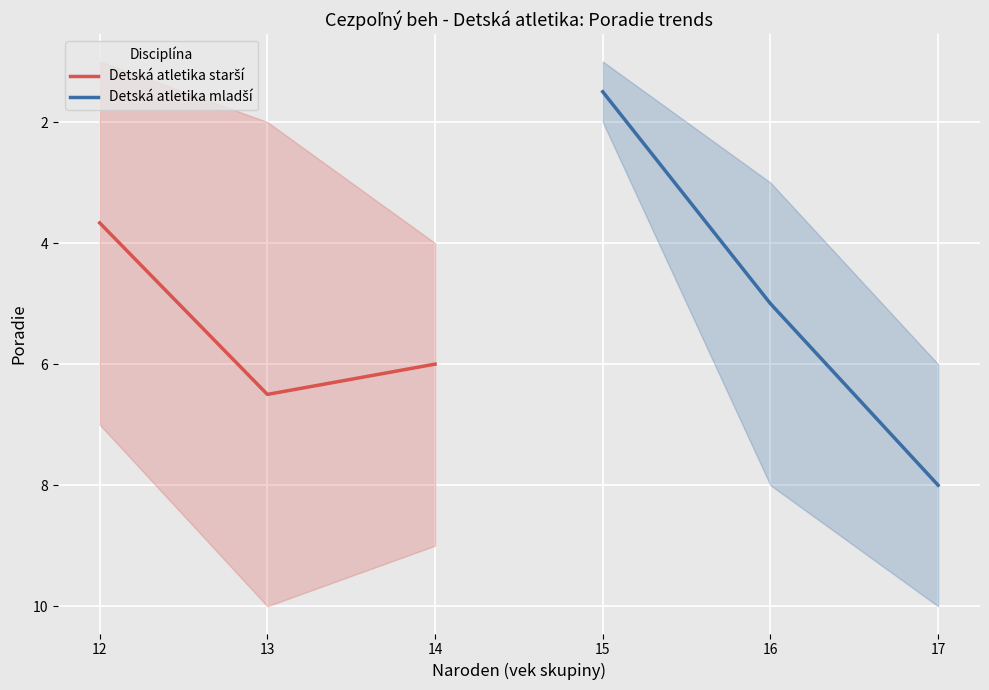

What are all the series names shown in the legend?

Detská atletika starší, Detská atletika mladší